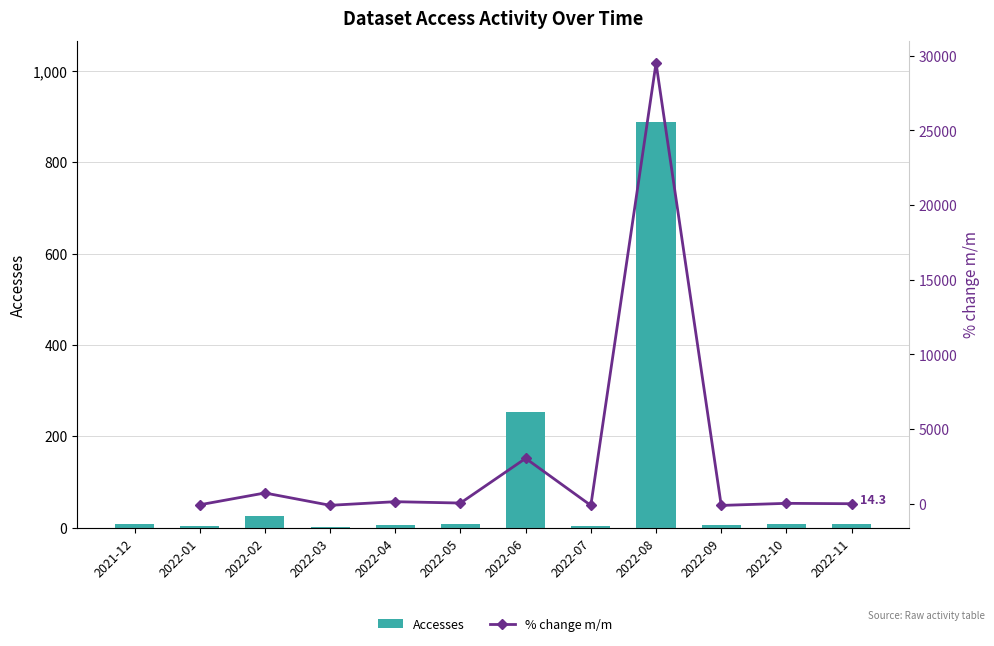

Read the % change m/m value at 2022-02.

733.3